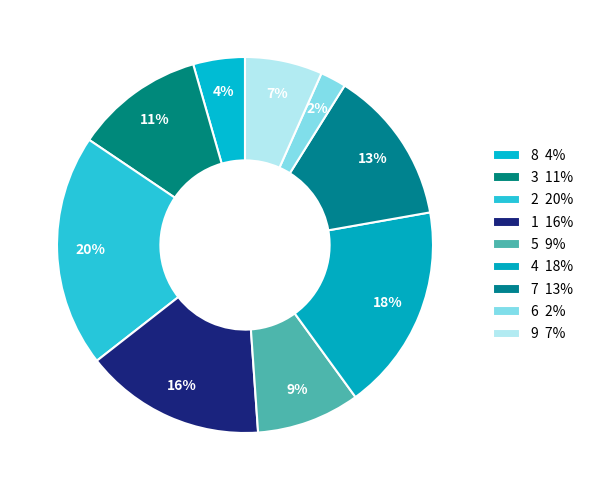

How many segments does this pie chart have?

9